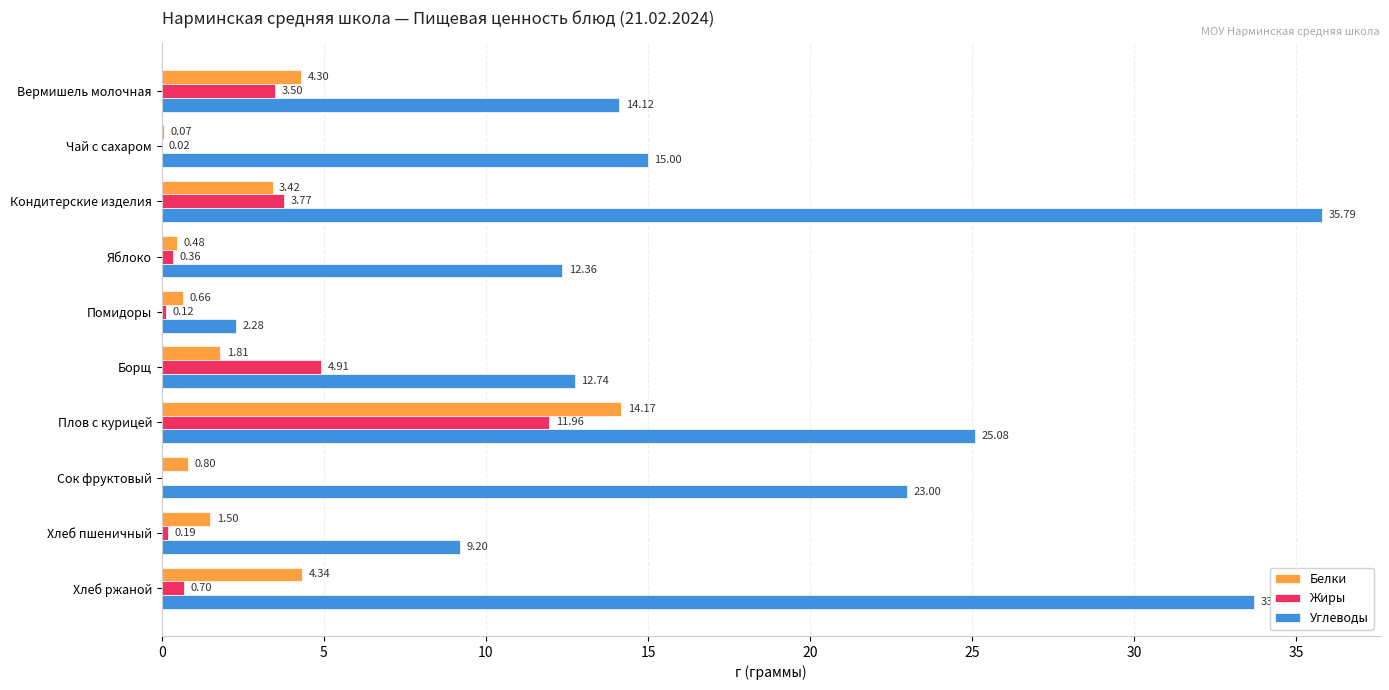

At which label is Белки closest to 7?

Хлеб ржаной